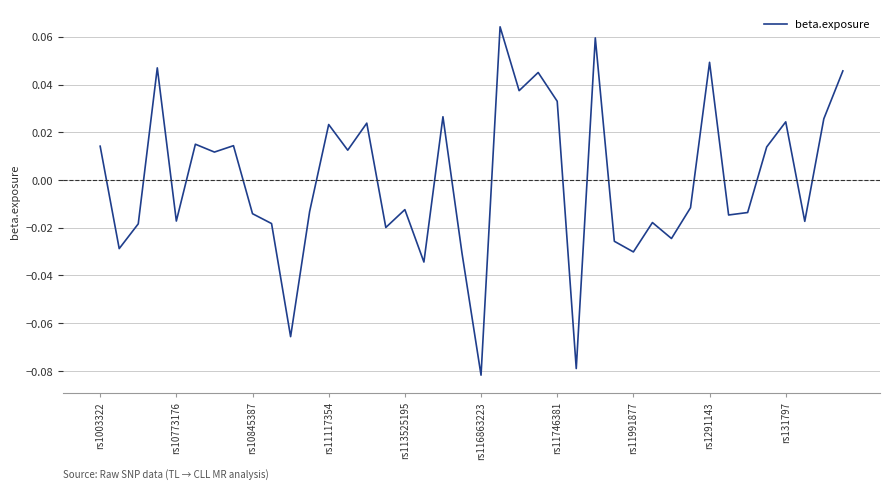

How many points are higher than both their immediate neighbors (excluding endpoints)?

13